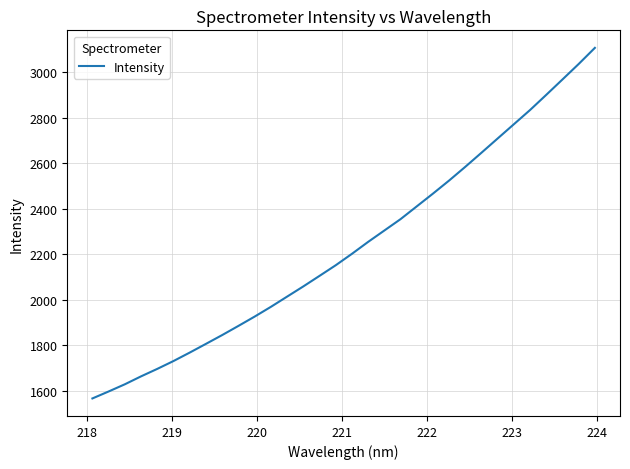

What is the maximum value shown in the chart?

3107.7